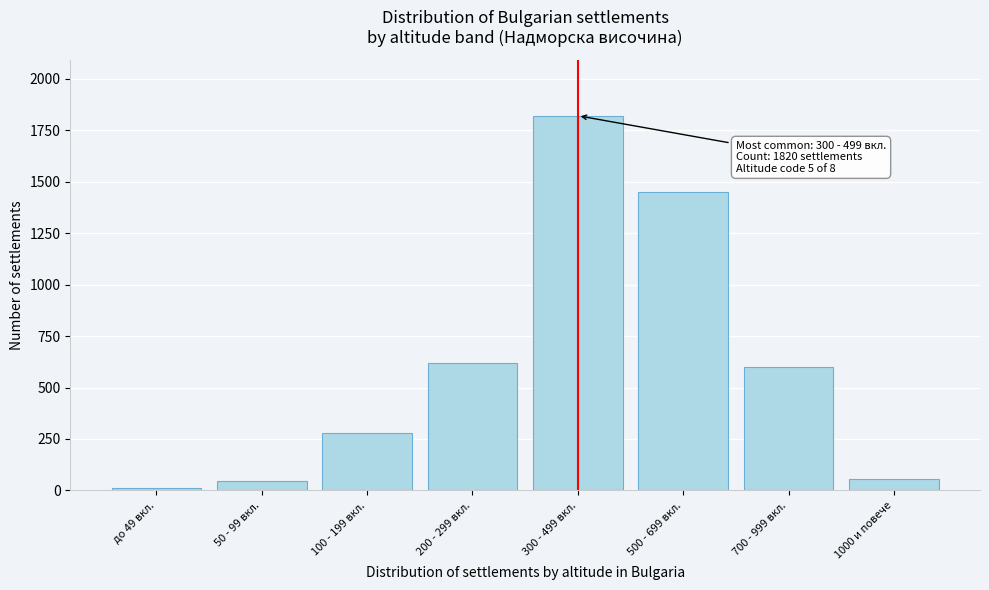

Reading left to right, transcribe all the data shown in this chart.

12	45	280	620	1820	1450	600	54